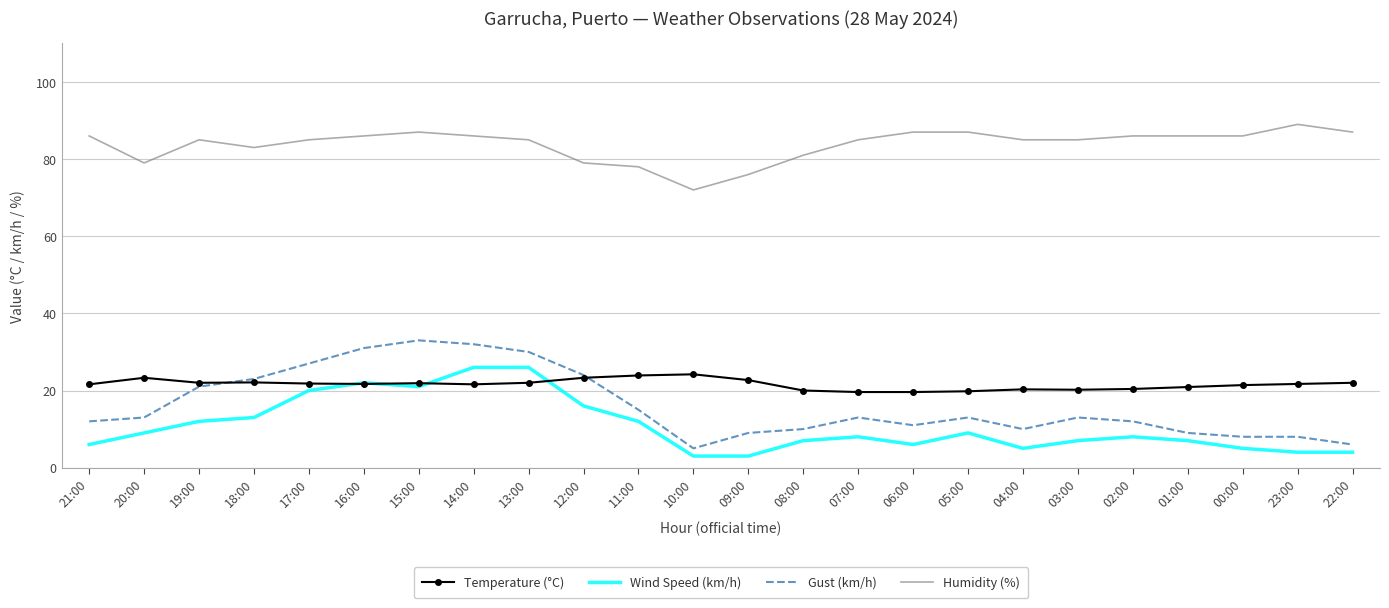

Where is the first local maximum for Gust (km/h)?

15:00